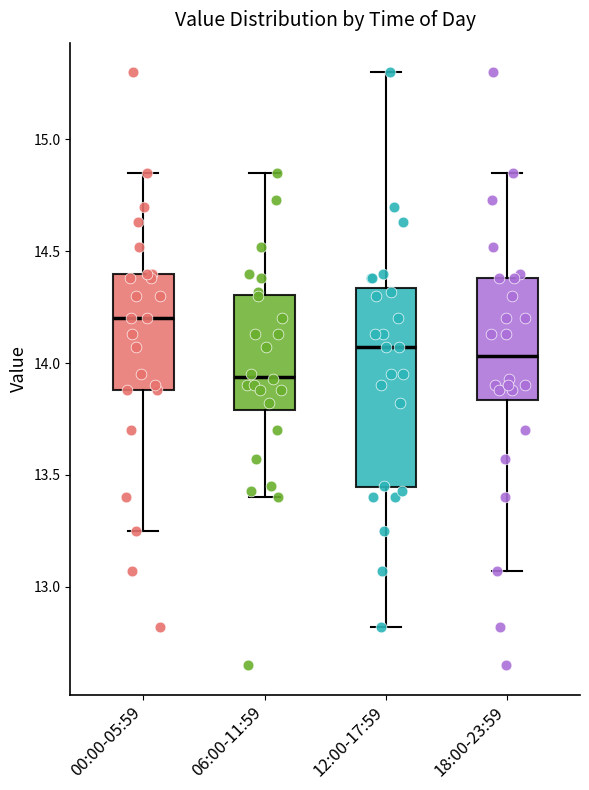

Comparing the boxes themselves (not the whiskers), which one is the tallest?

12:00-17:59